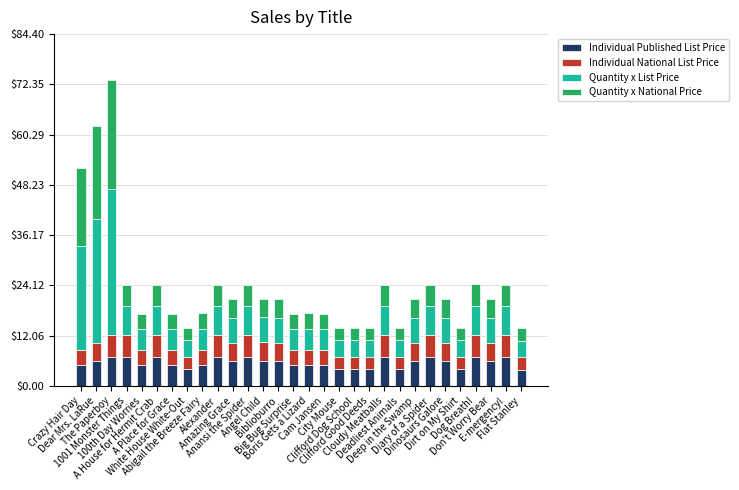

What is the average value of the Individual Published List Price series?

5.6